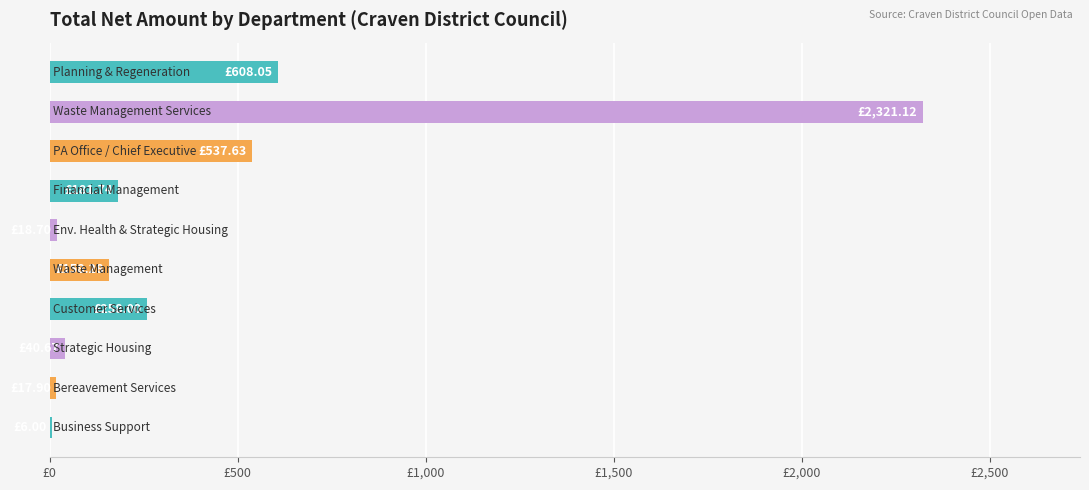

Are the bars horizontal?

Yes